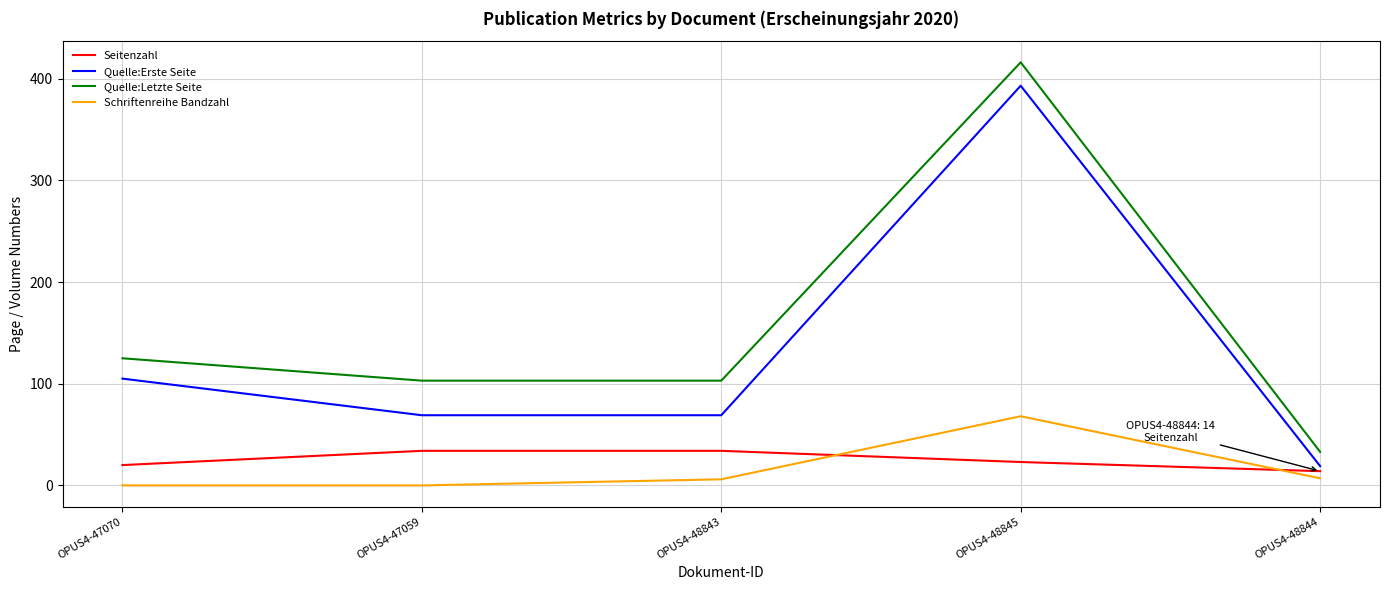

Between OPUS4-47070 and OPUS4-48844, which series saw the biggest shift?

Quelle:Letzte Seite